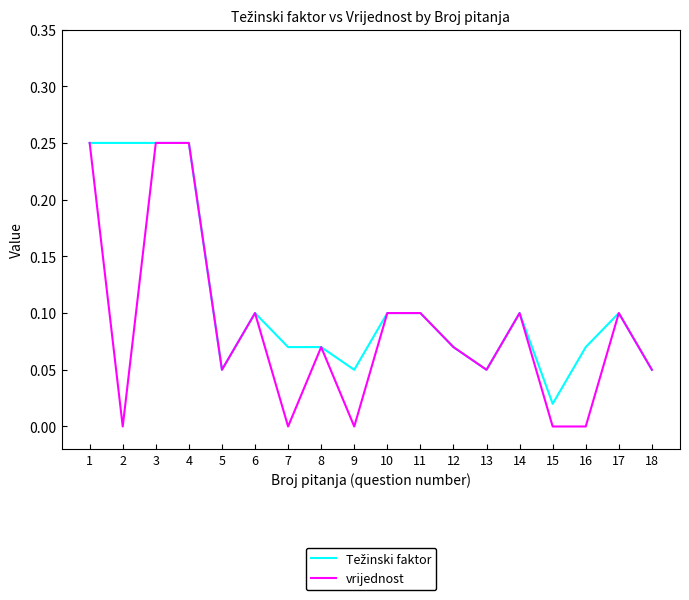

True or false: vrijednost has a value of 0.2 at 14.

False